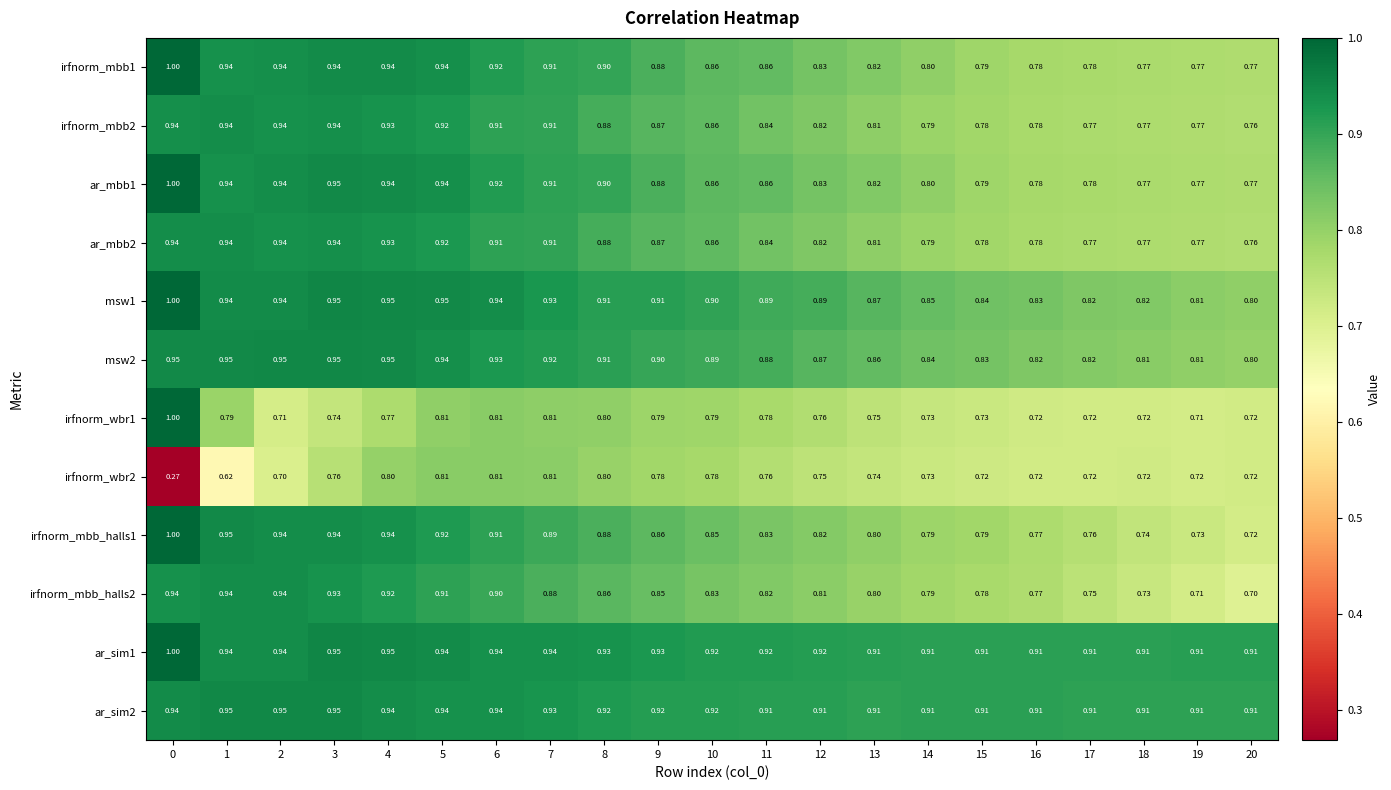

Is the value of irfnorm_wbr2 at 13 greater than the value of msw1 at 4?

No